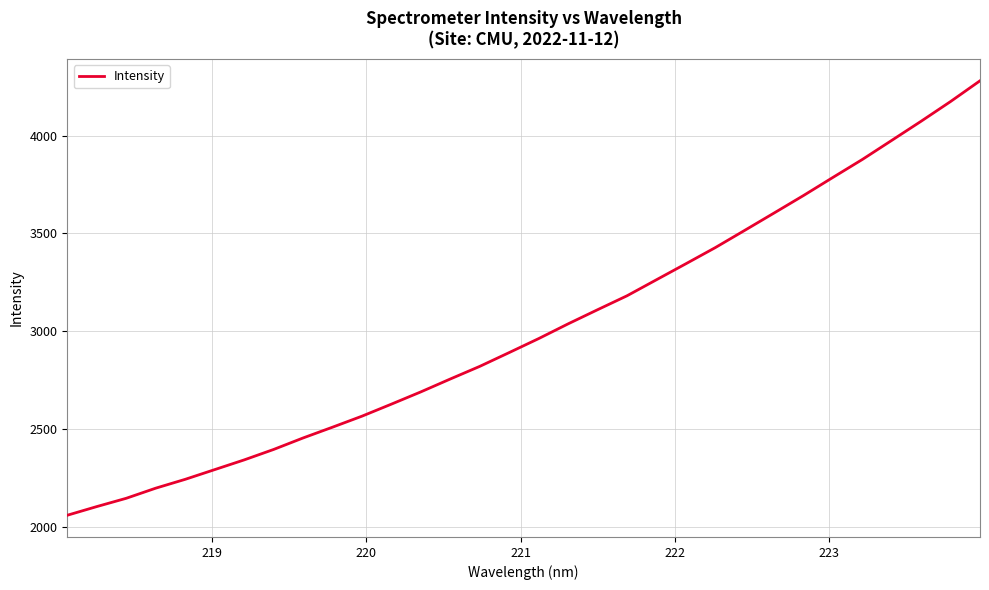

Count the number of data series in this chart.

1